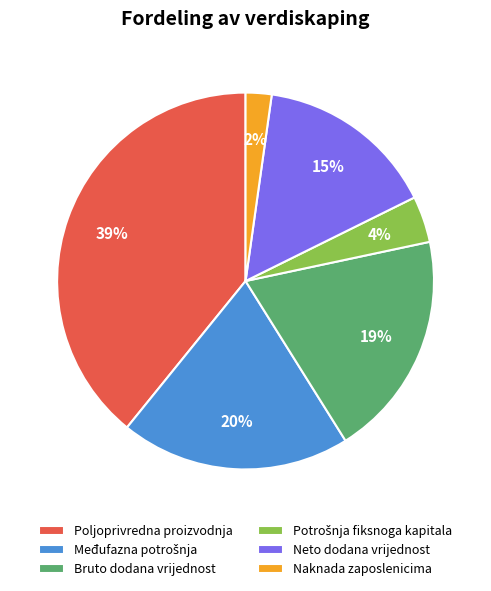

To the nearest percent, what is the difference between the largest and smallest slice percentages?

37%